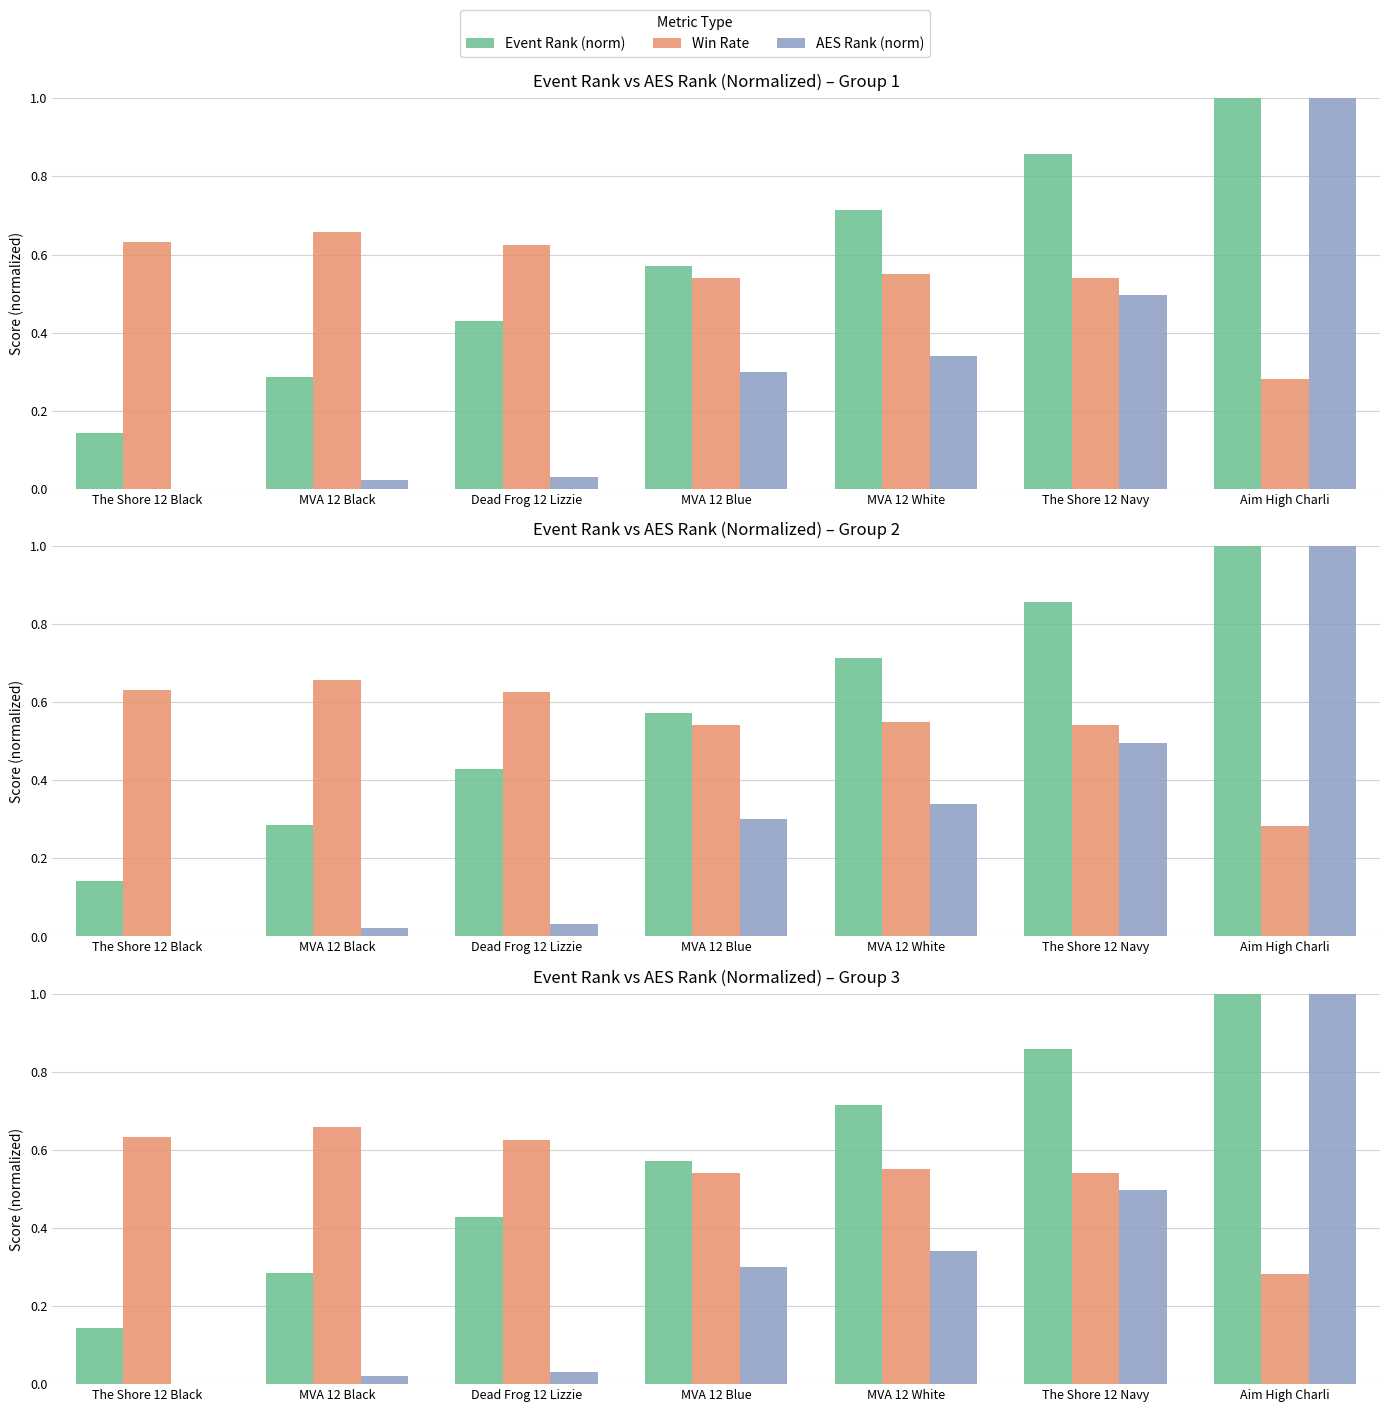

The value of Win Rate at MVA 12 Blue is 0.3. True or false?

False